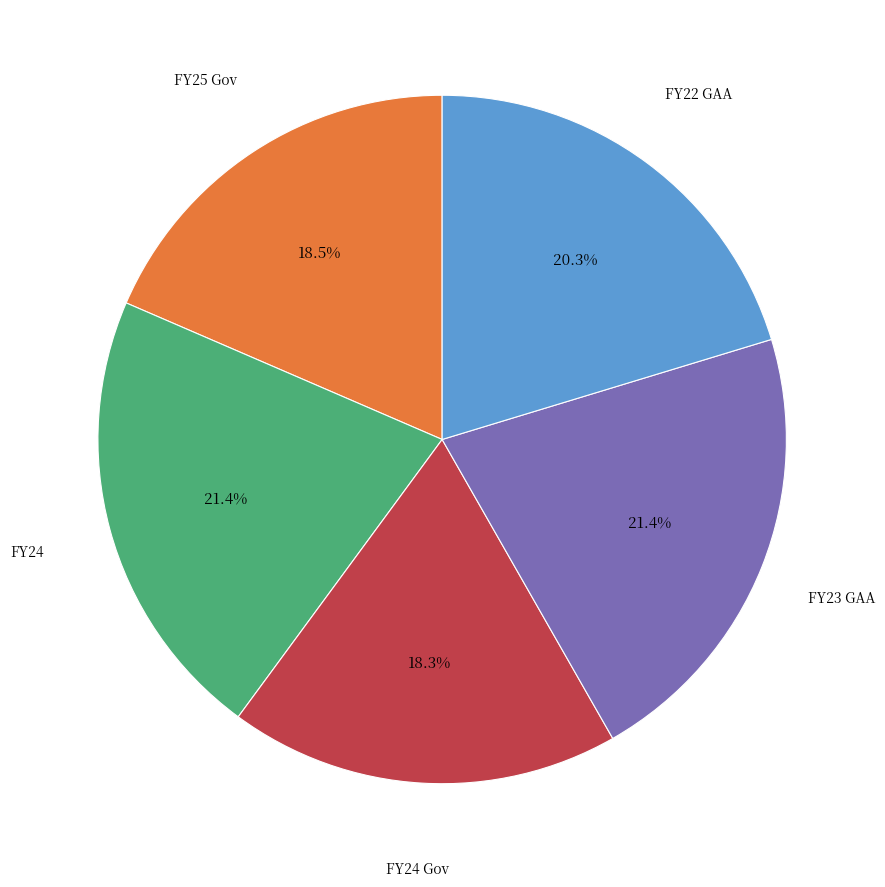

How many slices are in this pie chart?

5